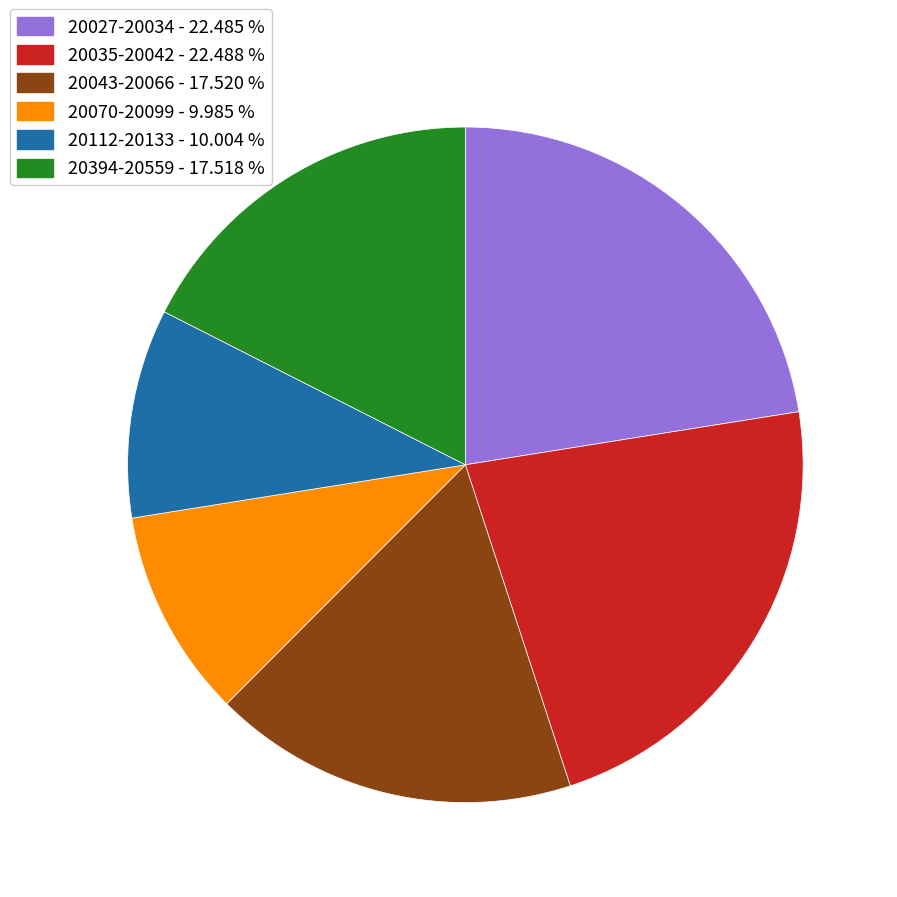

What is the ratio of the value at 20035-20042 - 22.488 % to the value at 20043-20066 - 17.520 %?

1.3